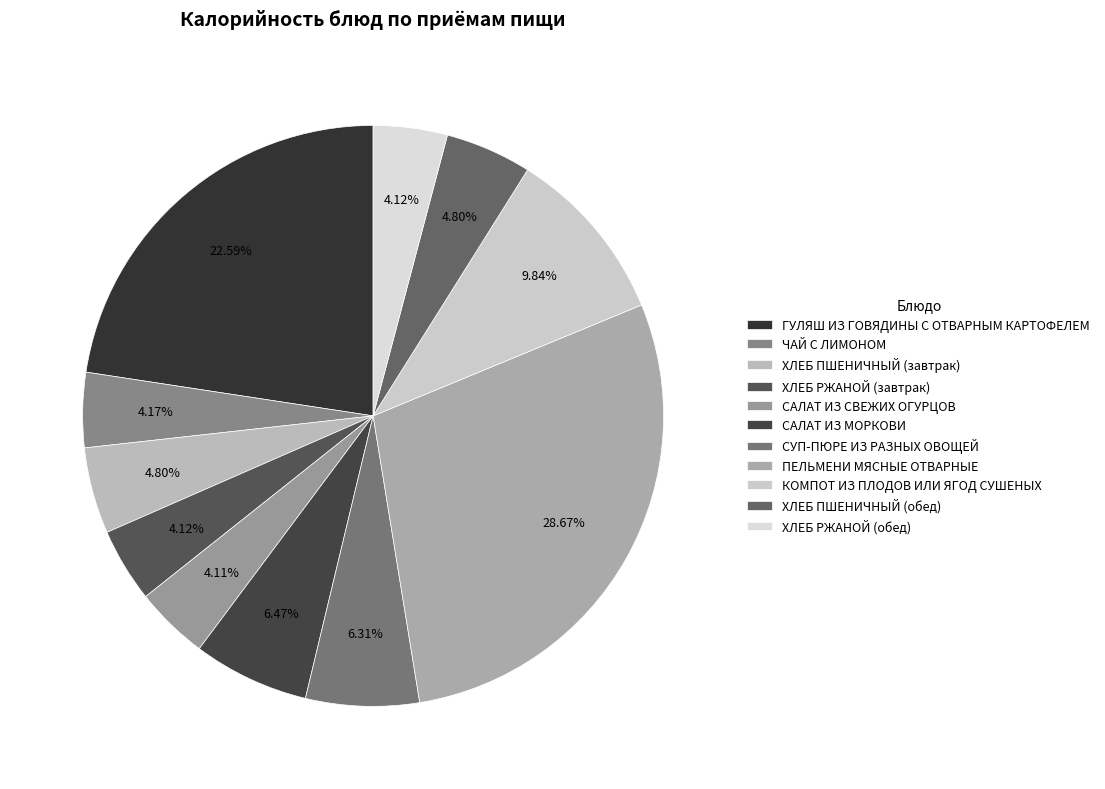

Is it true that СУП-ПЮРЕ ИЗ РАЗНЫХ ОВОЩЕЙ is 11% of the pie?

False